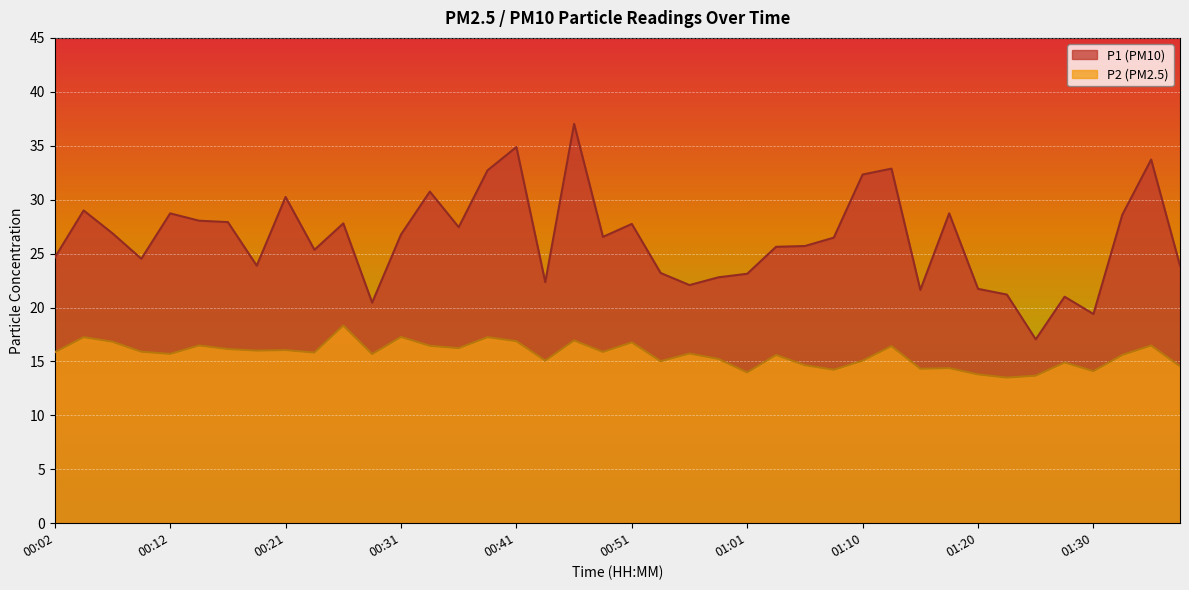

How many data points in P1 are above 26?

21